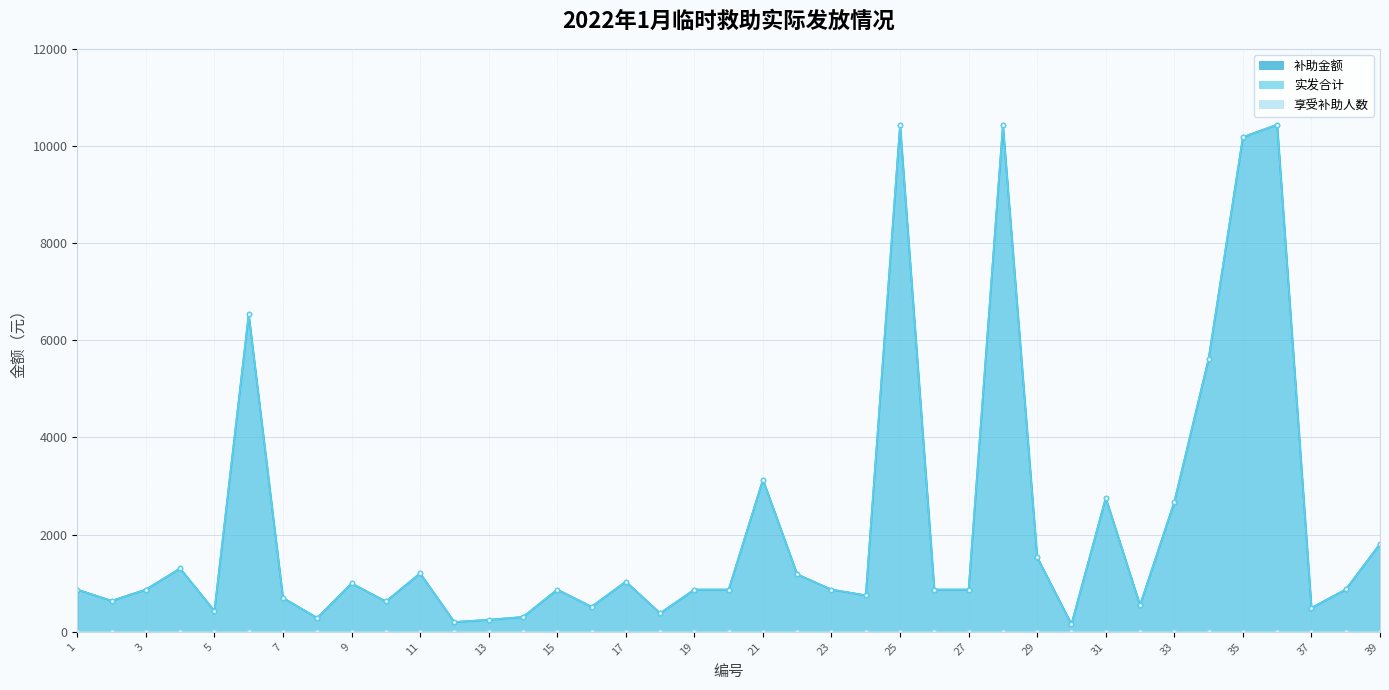

What is the value of the 实发合计 point at the 36th from the left?

10440